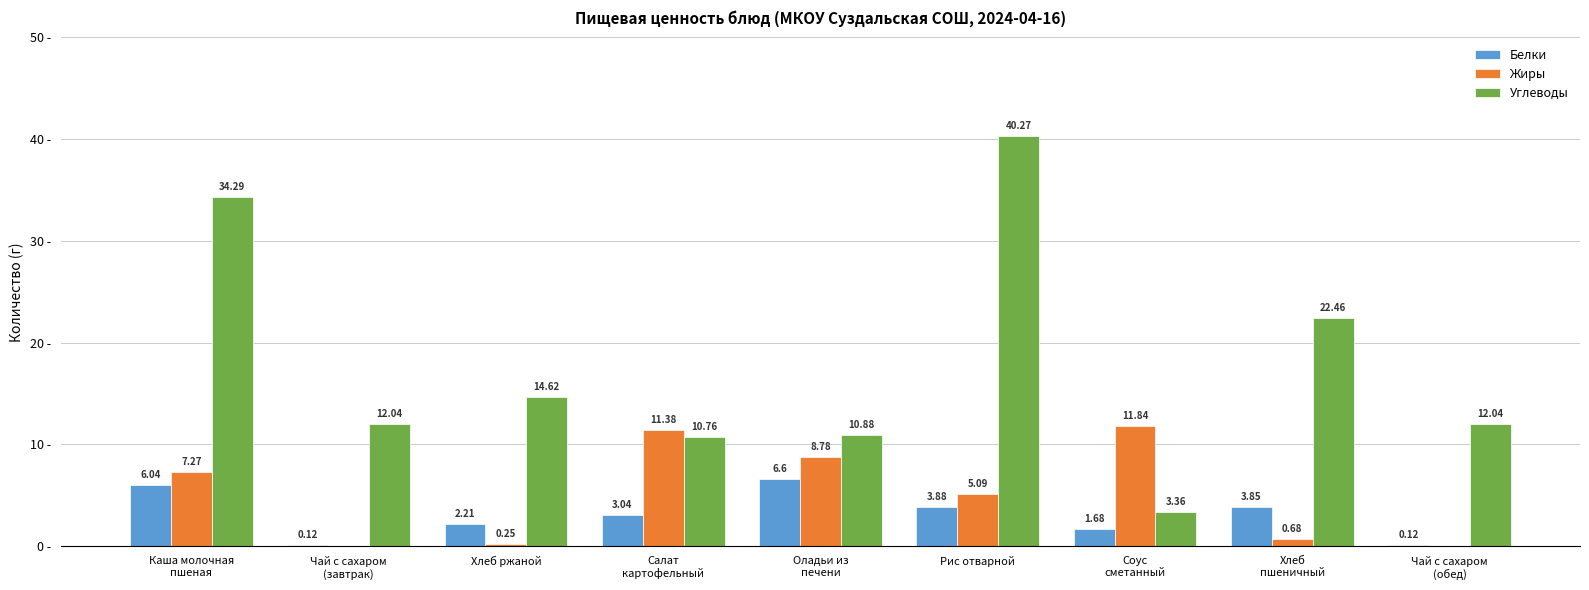

Which series has the largest total across all categories?

Углеводы